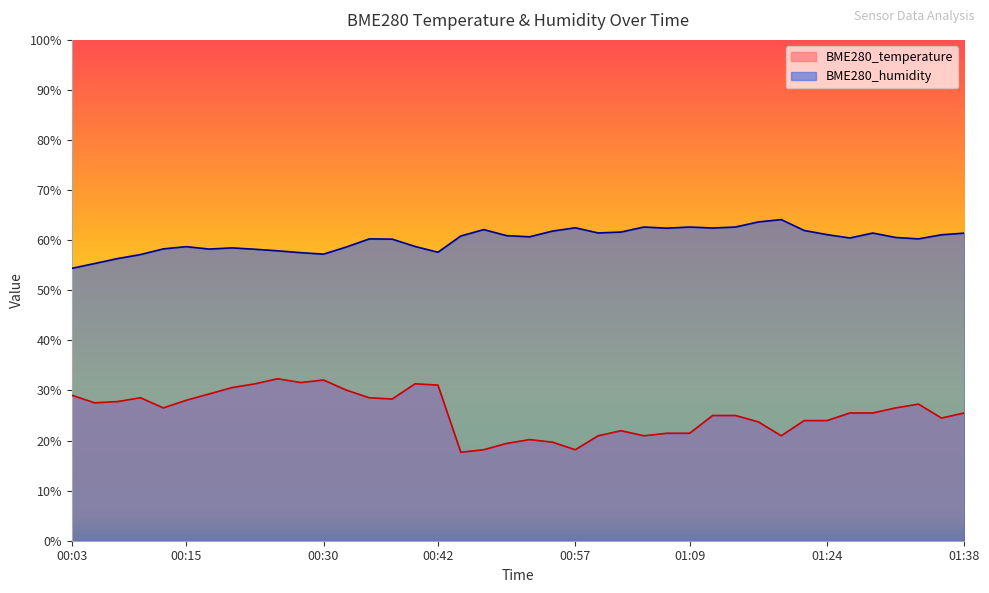

What is the label of the 37th point from the right?

00:10